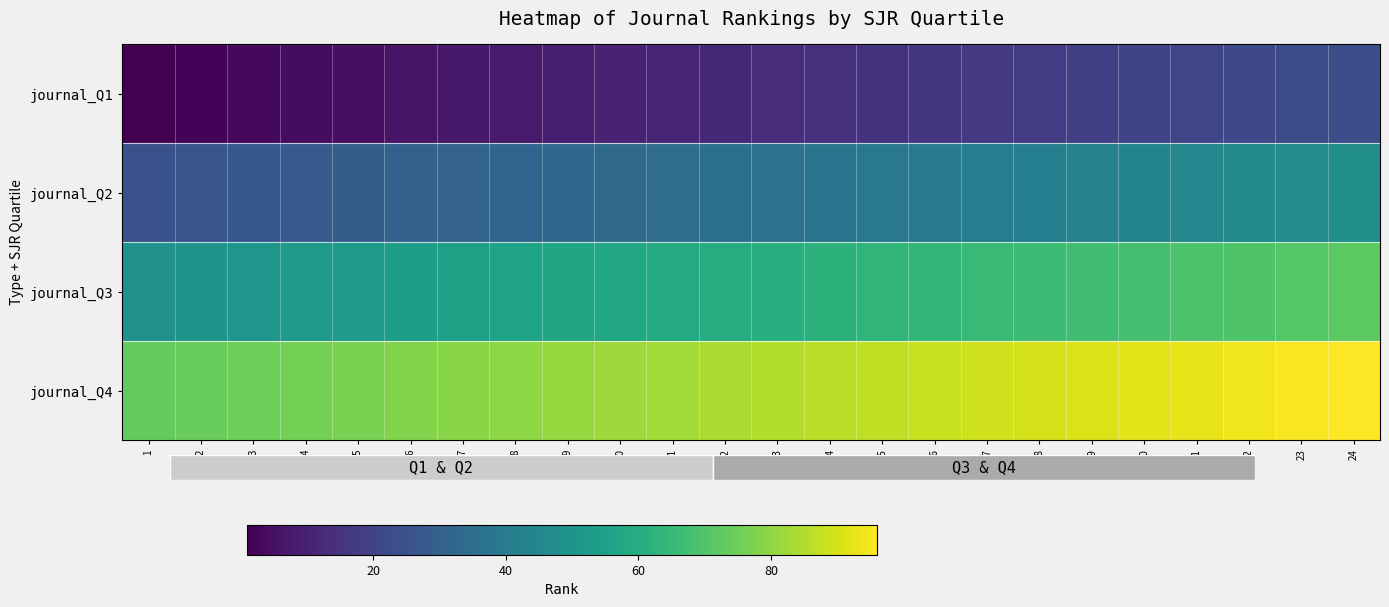

Reading left to right, what are all the values shown in this chart?

journal_Q1: 1=1	2=2	3=3	4=4	5=5	6=6	7=7	8=8	9=9	10=10	11=11	12=12	13=13	14=14	15=15	16=16	17=17	18=18	19=19	20=20	21=21	22=22	23=23	24=24
journal_Q2: 1=25	2=26	3=27	4=28	5=29	6=30	7=31	8=32	9=33	10=34	11=35	12=36	13=37	14=38	15=39	16=40	17=41	18=42	19=43	20=44	21=45	22=46	23=47	24=48
journal_Q3: 1=49	2=50	3=51	4=52	5=53	6=54	7=55	8=56	9=57	10=58	11=59	12=60	13=61	14=62	15=63	16=64	17=65	18=66	19=67	20=68	21=69	22=70	23=71	24=72
journal_Q4: 1=73	2=74	3=75	4=76	5=77	6=78	7=79	8=80	9=81	10=82	11=83	12=84	13=85	14=86	15=87	16=88	17=89	18=90	19=91	20=92	21=93	22=94	23=95	24=96